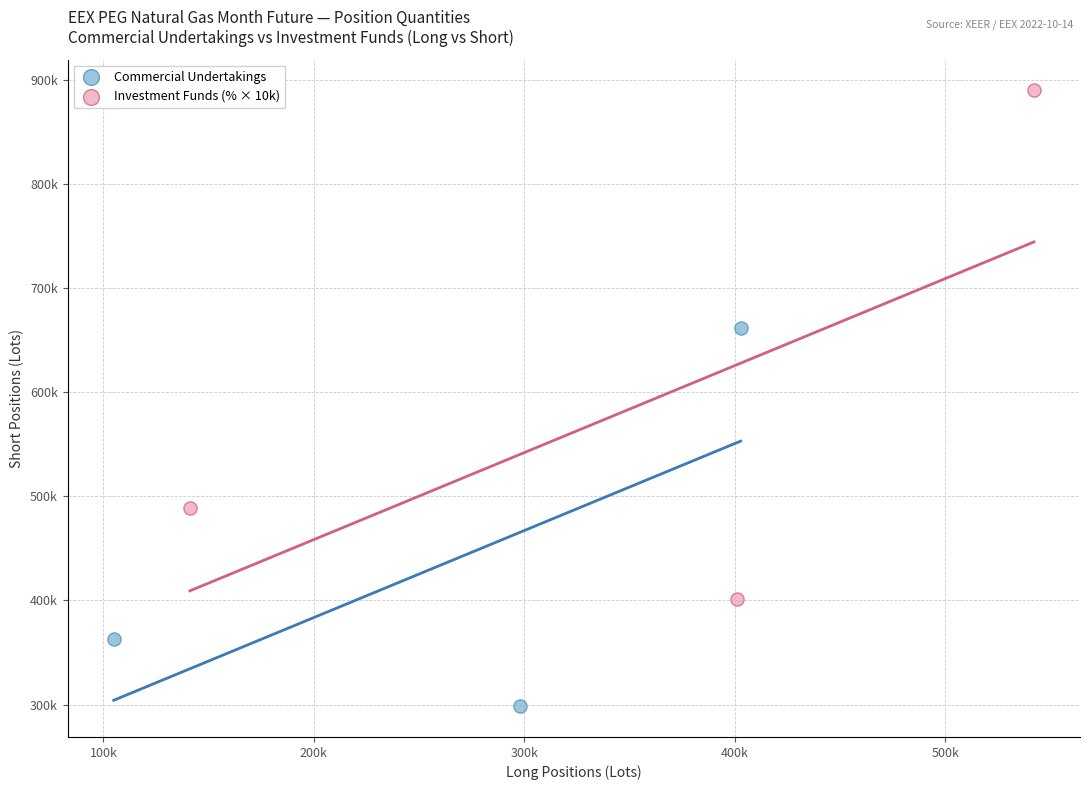

What are all the series names shown in the legend?

Commercial Undertakings, Investment Funds (% × 10k)